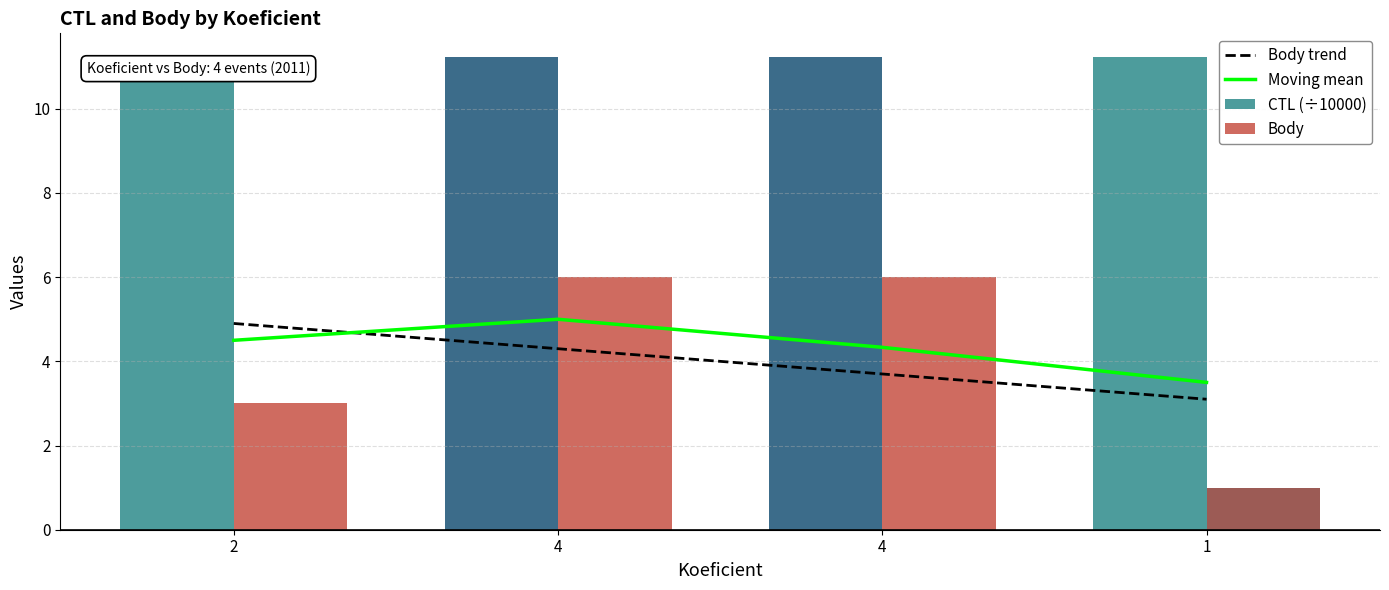

At which category is the sum across all series the highest?

4